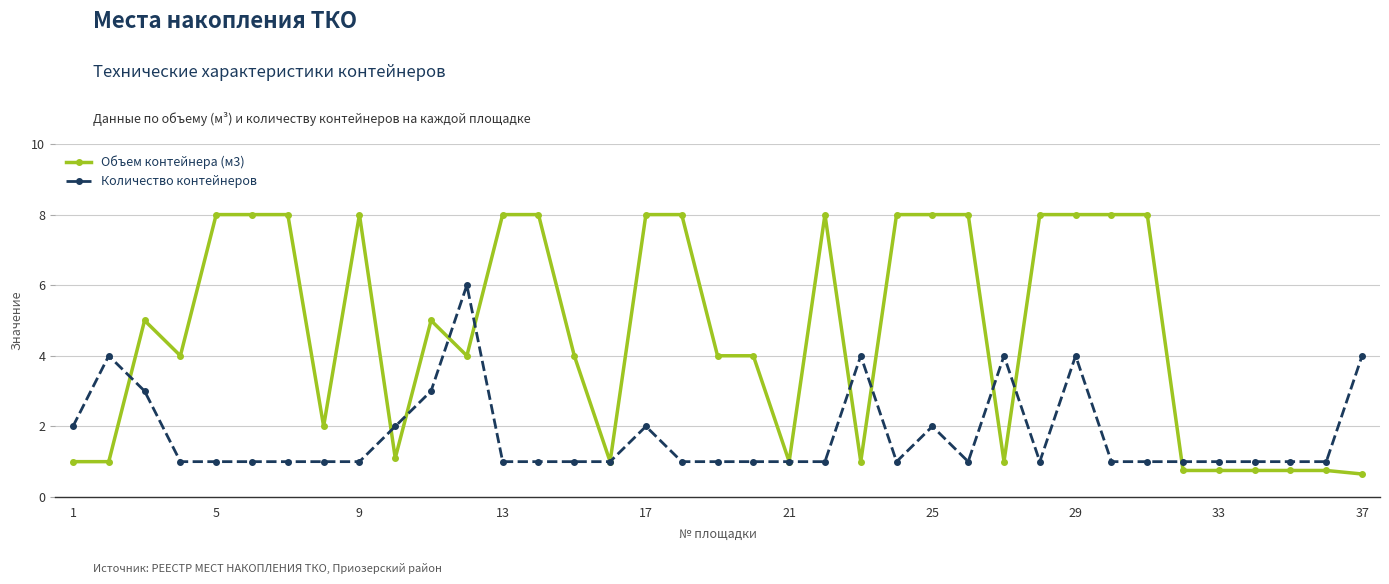

What is the difference between the maximum and minimum values in the Количество контейнеров series?

5.0